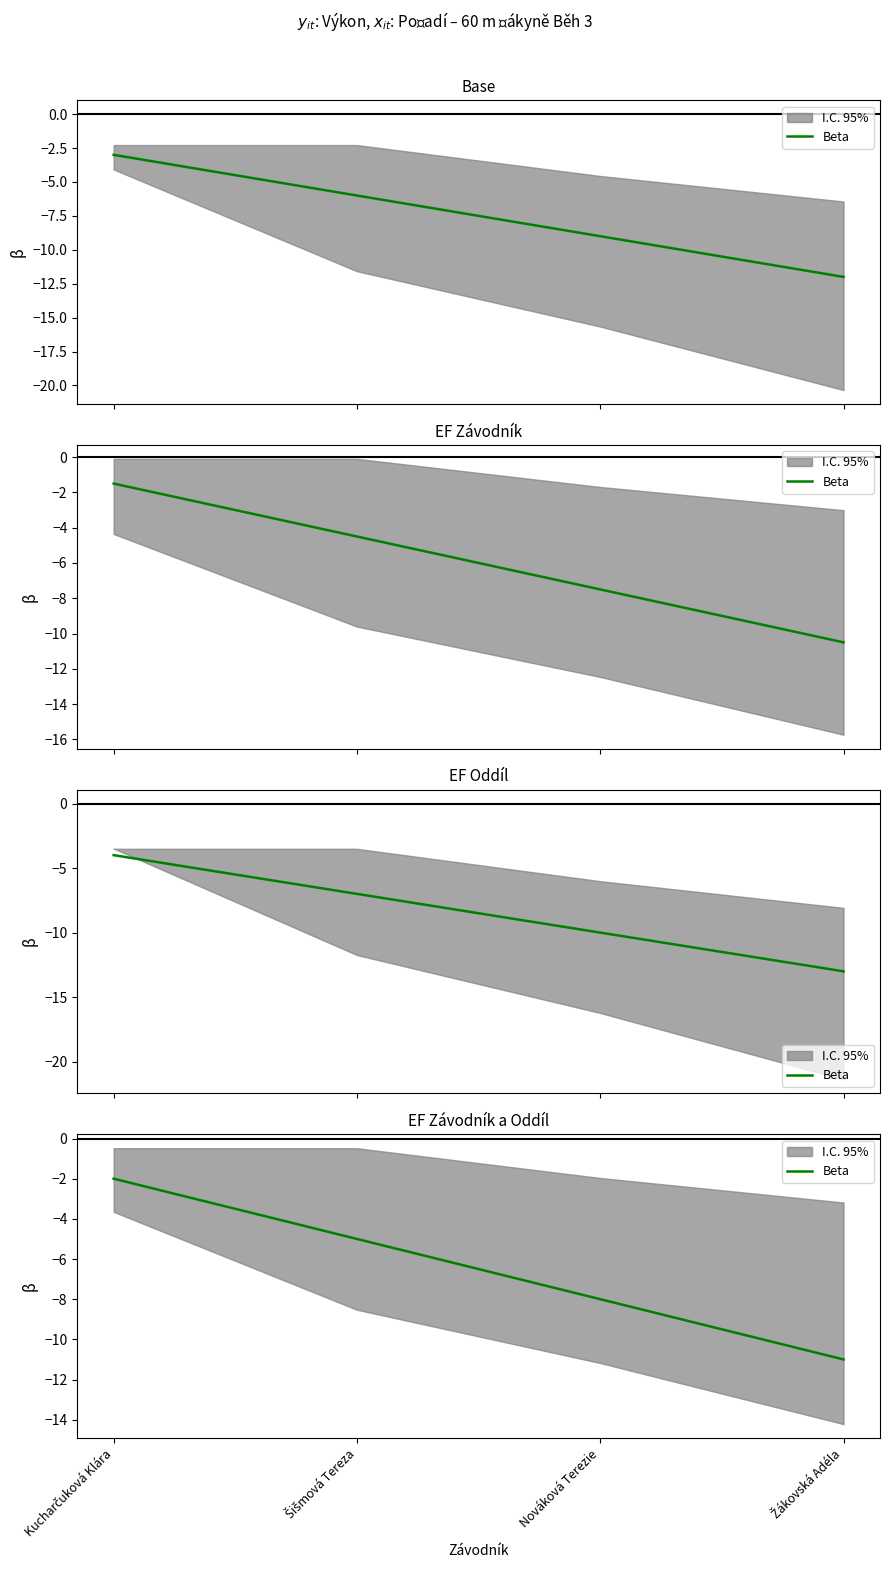

Read the value at Žákovská Adéla.

-11